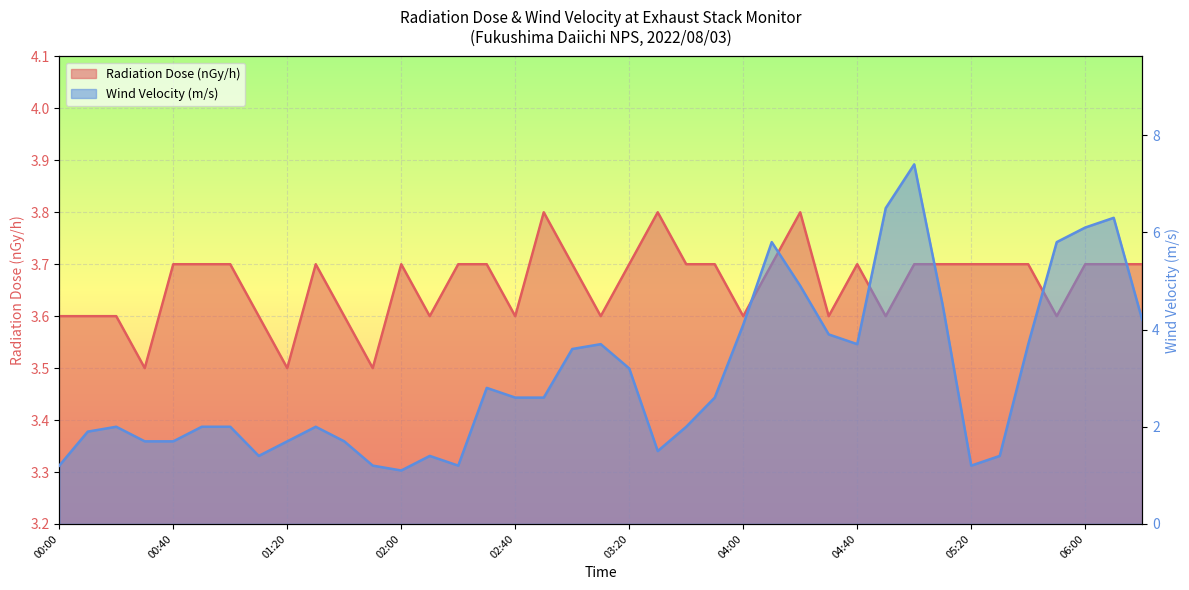

What is the difference between the maximum and minimum values in the Radiation Dose (nGy/h) series?

0.3